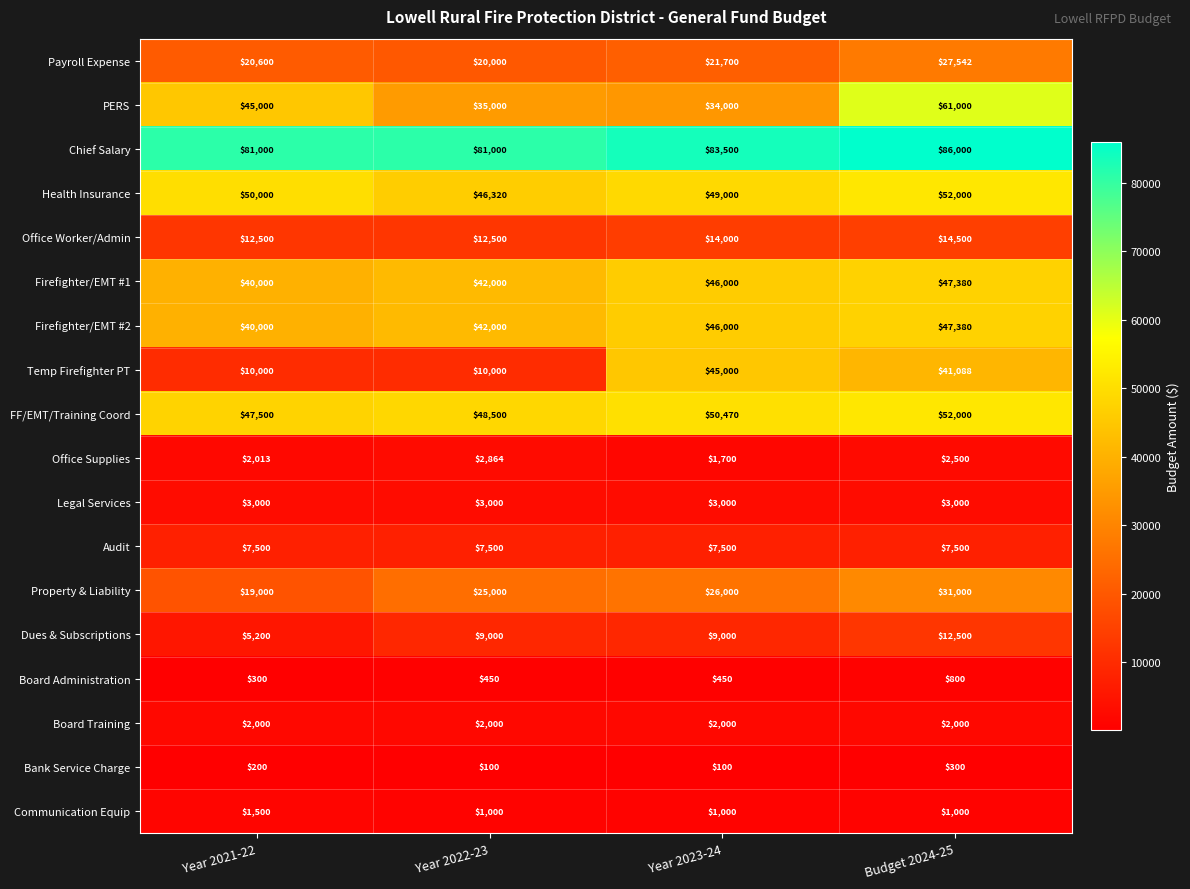

The value of PERS at Year 2023-24 is 34000. True or false?

True